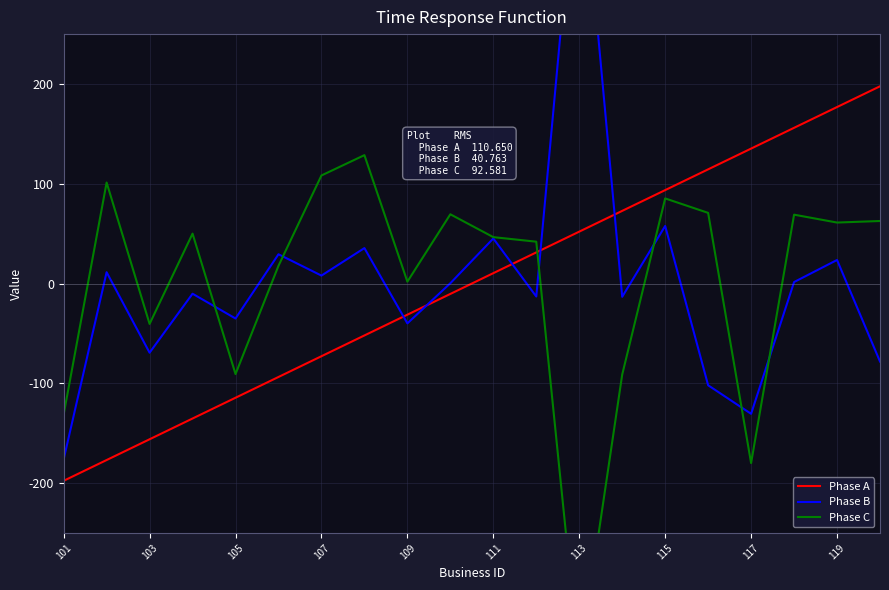

How many values in Phase A are above zero?

10